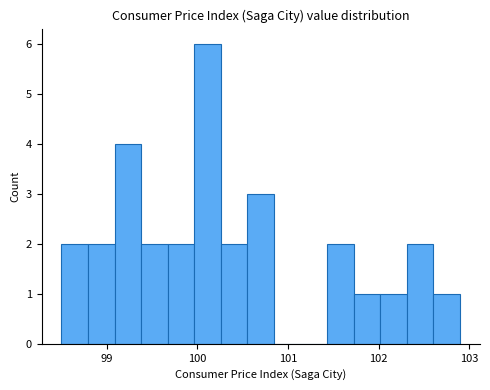

Read against the x-axis, roughly where is the centre of the tallest bar?

100.1